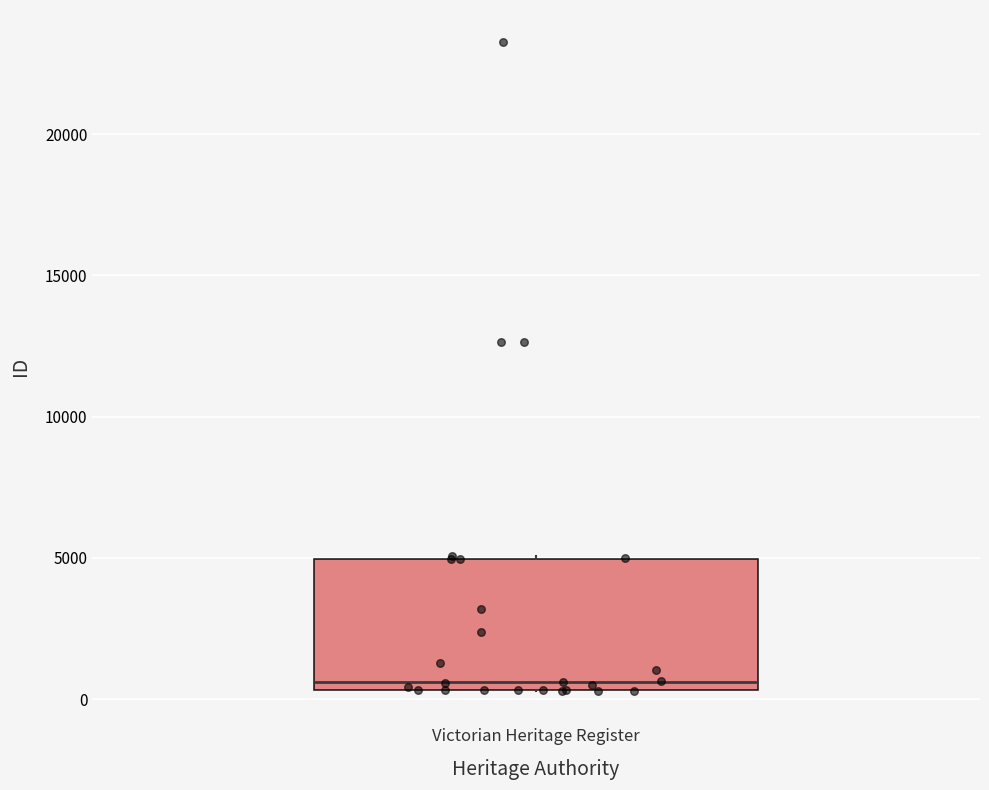

Transcribe this box plot: give where the median line is, the range the box spans, and where the two whiskers end, as read against the y-axis. The values are not printed on the chart, so give them approximately, as read against the axis.

median 500 (just above the box's lower edge), box 500 to 5000, whiskers 500 to 5000